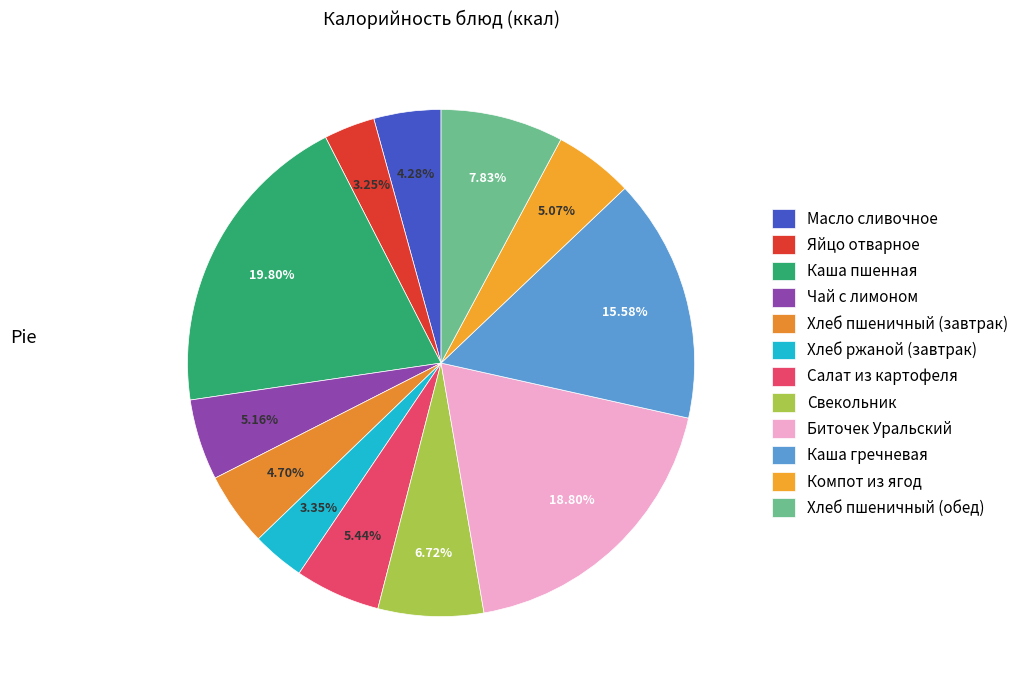

To the nearest percent, what is the combined percentage of Каша гречневая and Компот из ягод?

21%